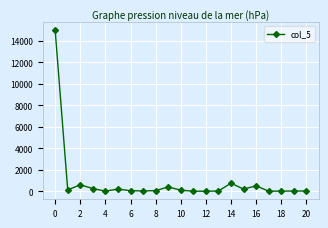

What is the greatest value displayed?

15000